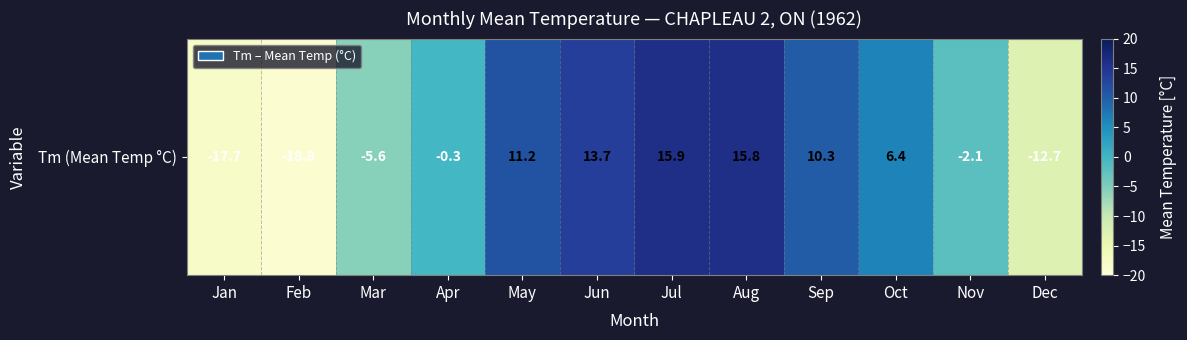

What is the change in value from Jan to Mar?

+12.1